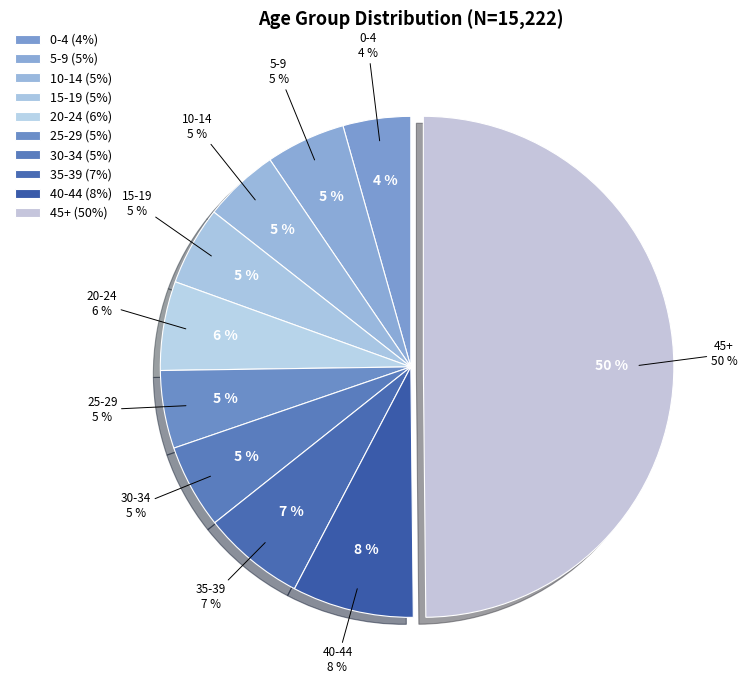

Is it true that 40-44 is 6% of the pie?

False